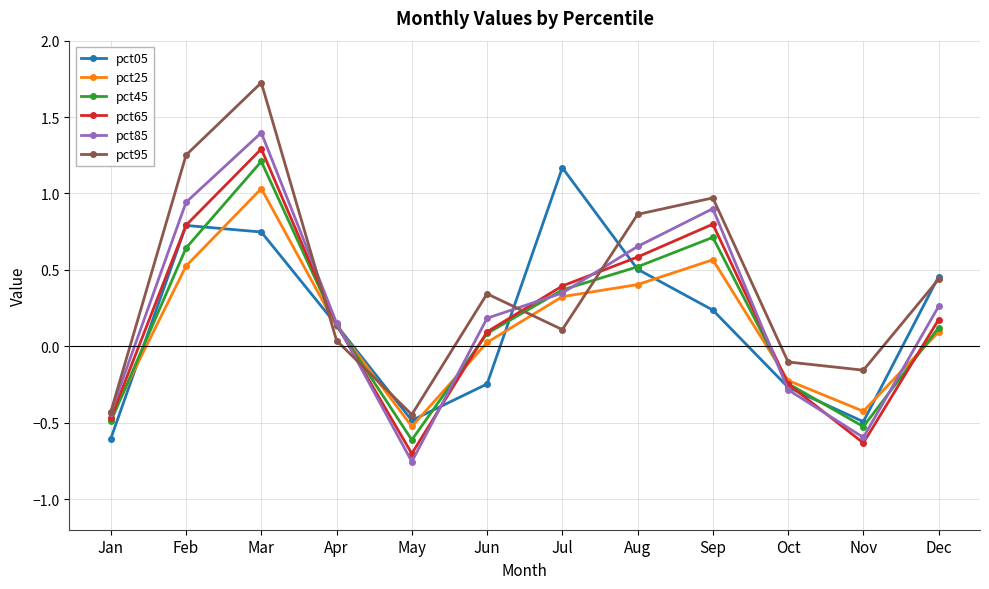

Is this an area chart (filled region under the line)?

No